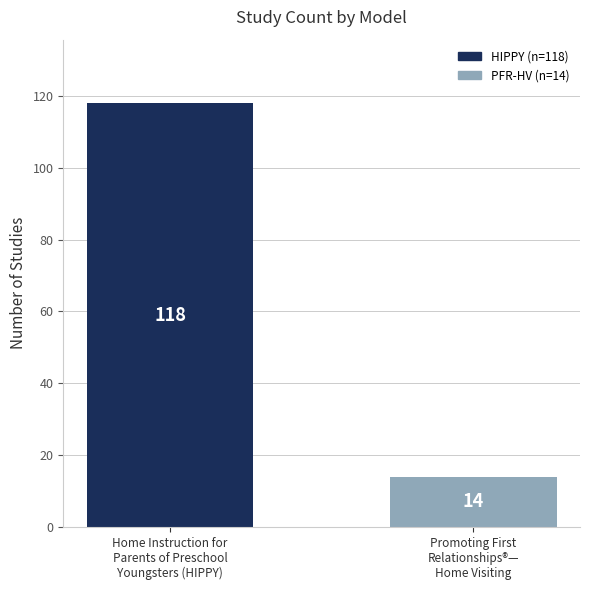

List the labels in order of value, smallest first.

Promoting First
Relationships®—
Home Visiting, Home Instruction for
Parents of Preschool
Youngsters (HIPPY)